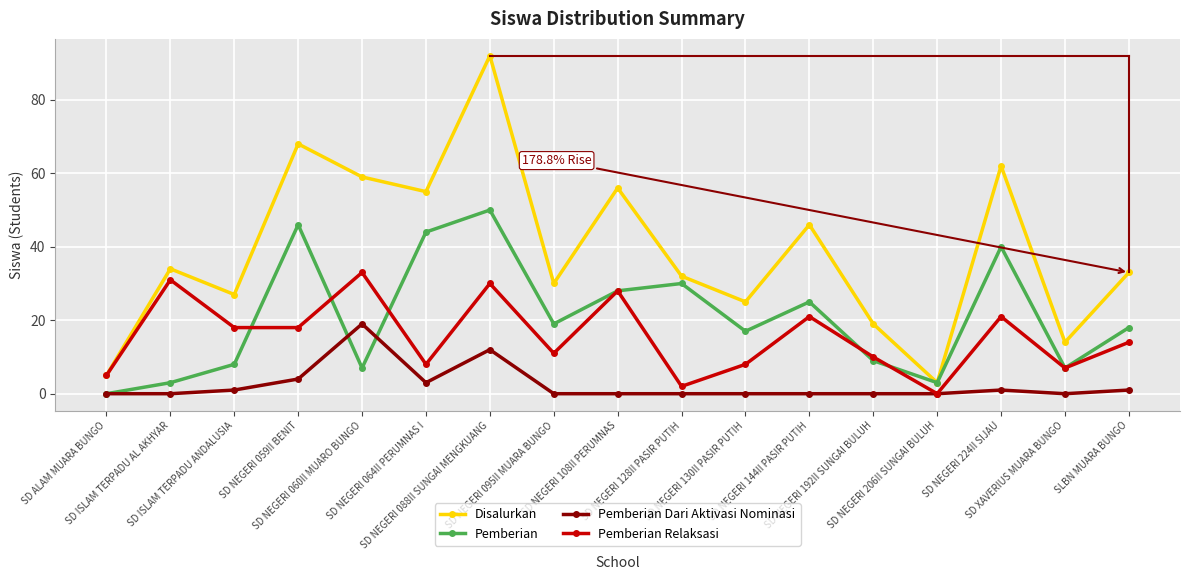

Which series has the largest total across all categories?

Disalurkan